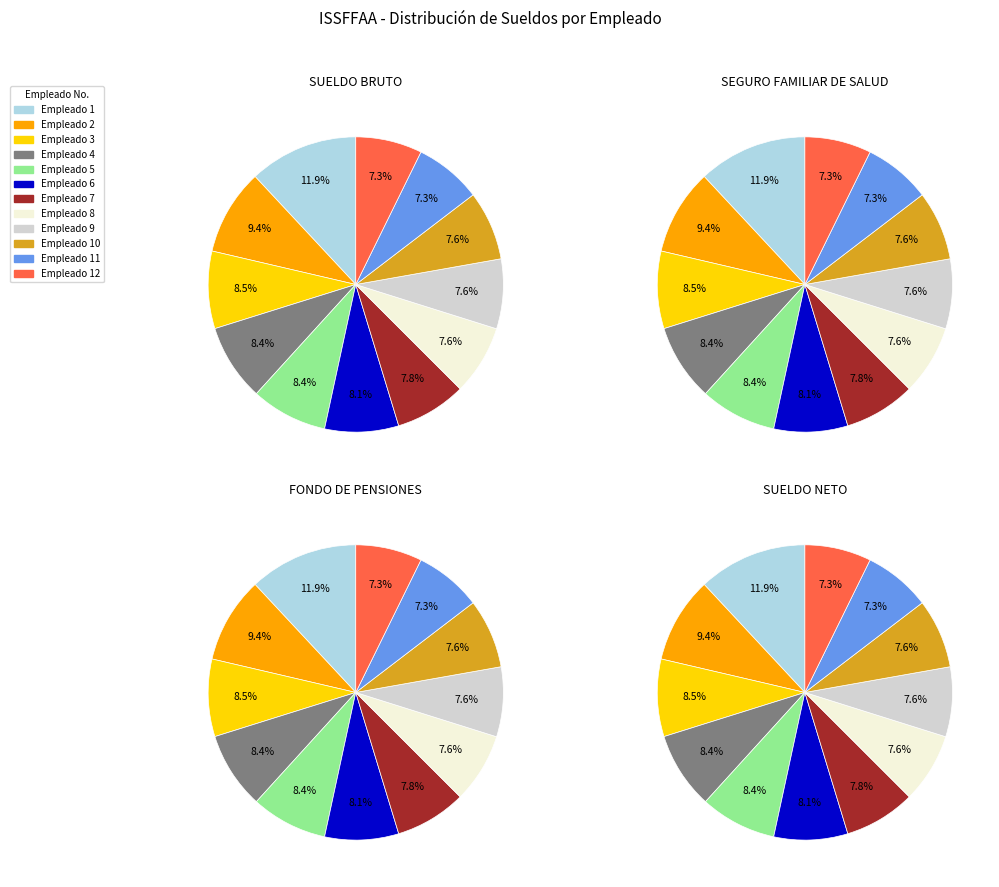

Which series has the widest spread of values?

SUELDO BRUTO